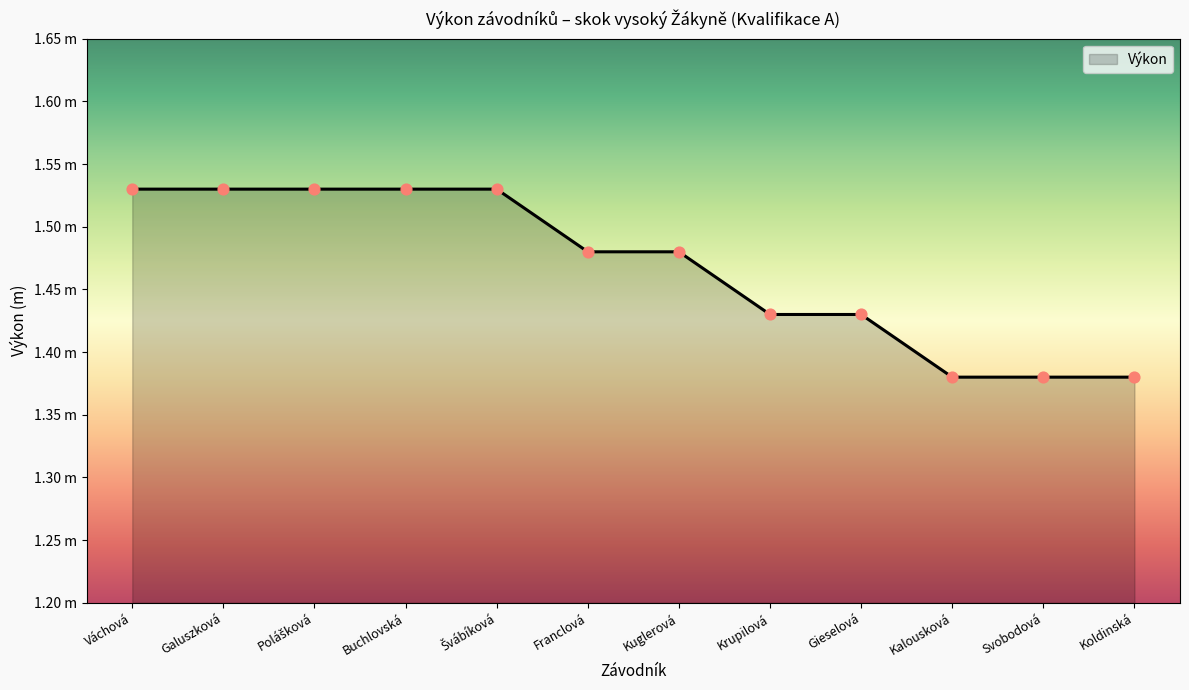

What is the change in value from Galuszková to Franclová?

-0.1